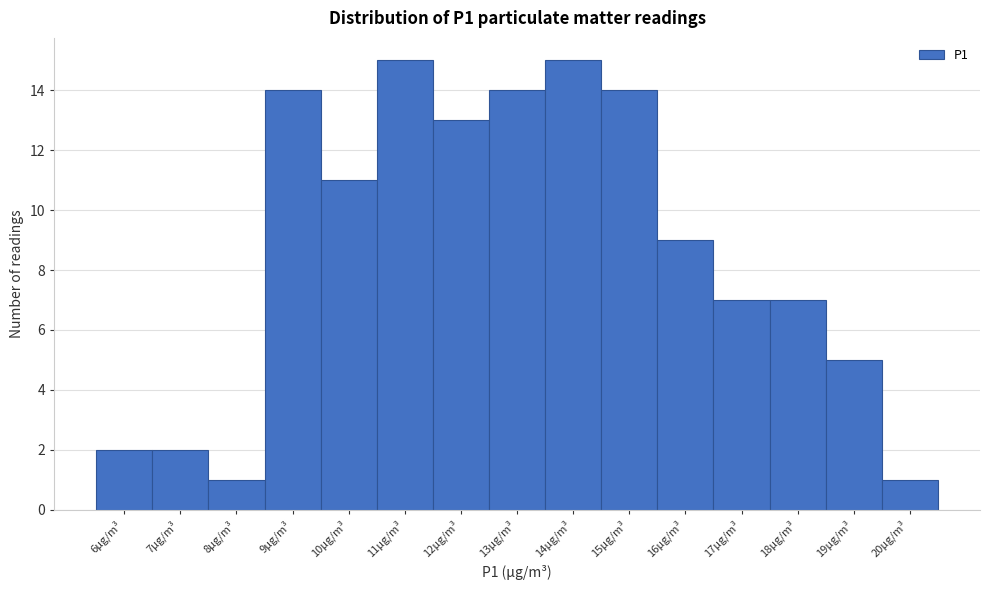

Reading right to left, extract all data points from this chart.

1	5	7	7	9	14	15	14	13	15	11	14	1	2	2